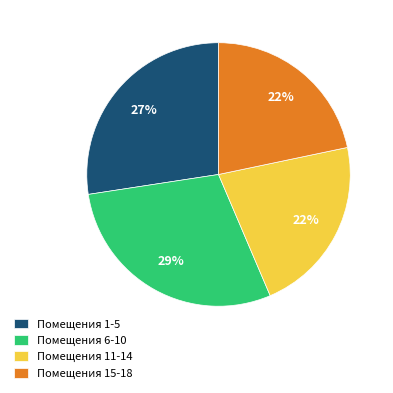

To the nearest percent, what portion does Помещения 6-10 represent?

29%